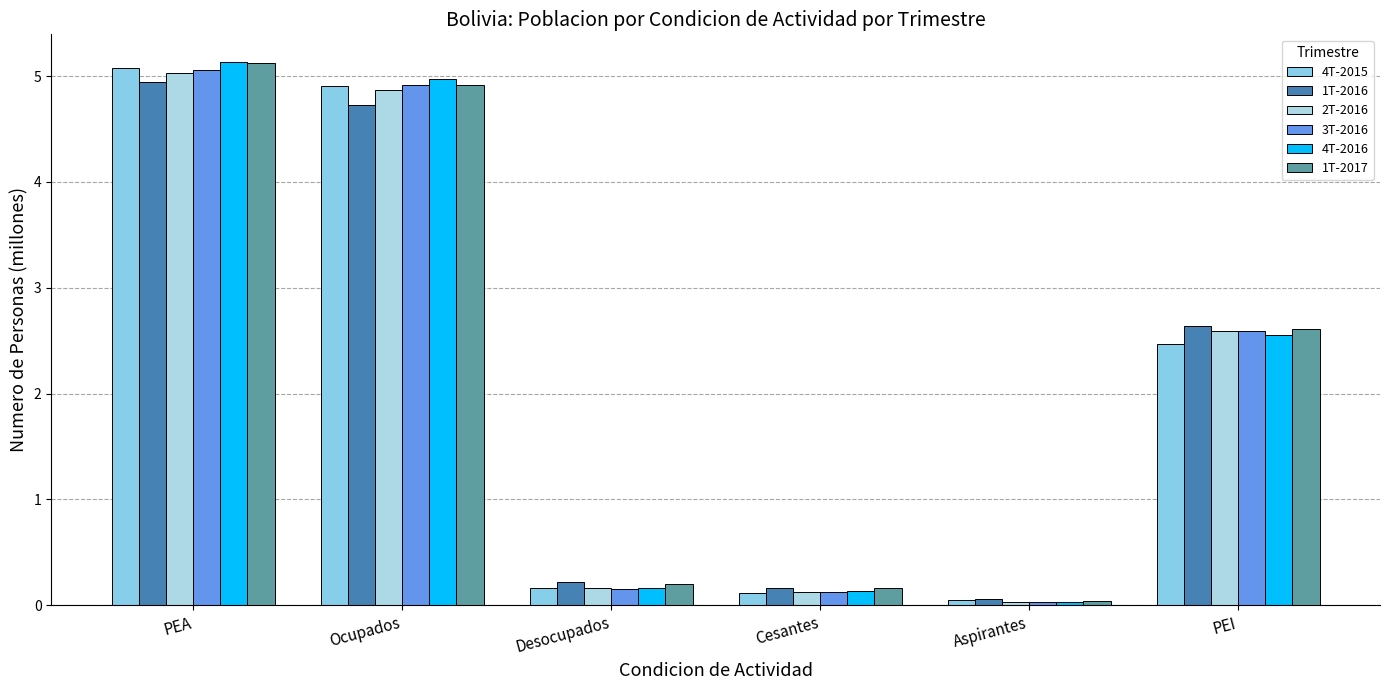

Is it true that 2T-2016 equals 0.0 at Cesantes?

False